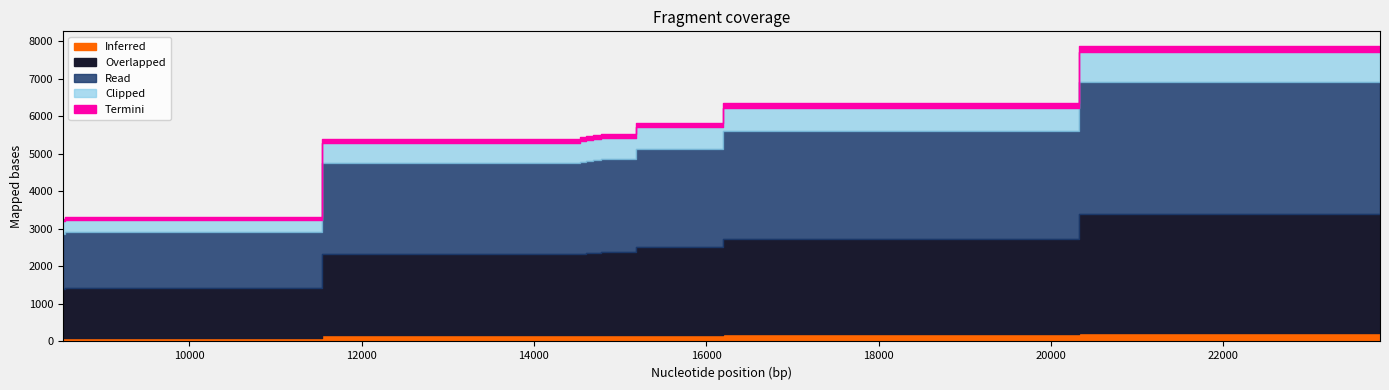

What is the difference between the values at 14741 and 8576?

2195